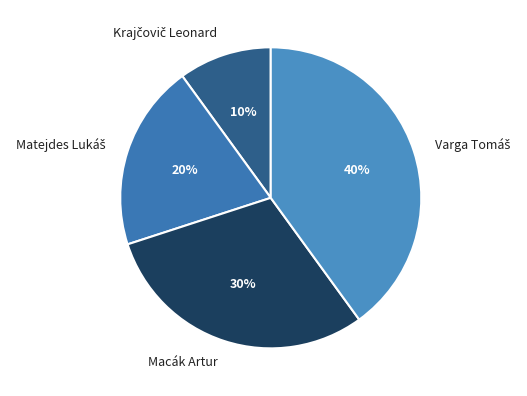

The Macák Artur slice represents 37% of the pie. True or false?

False